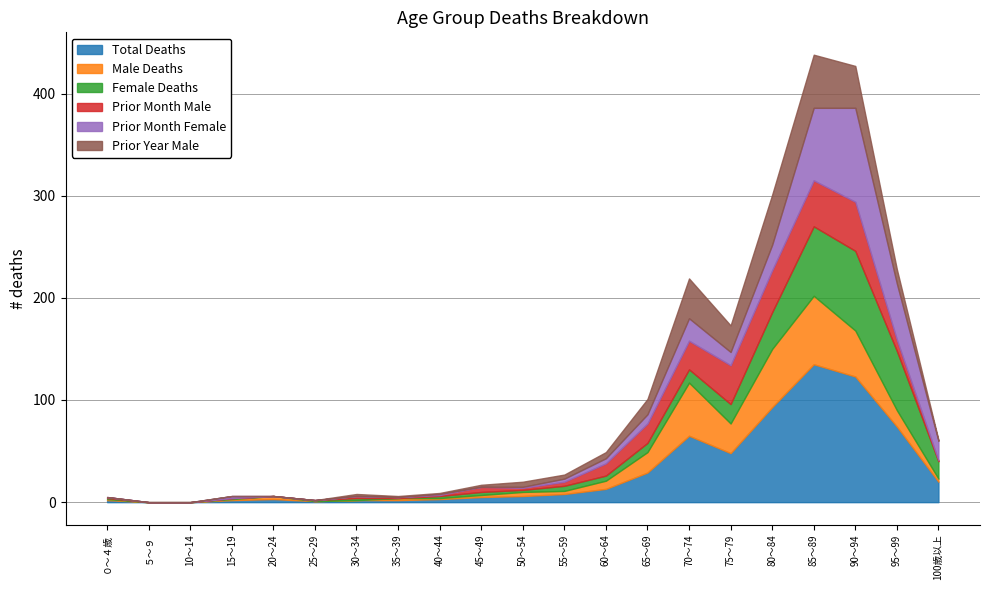

How many lines are shown in the chart?

6